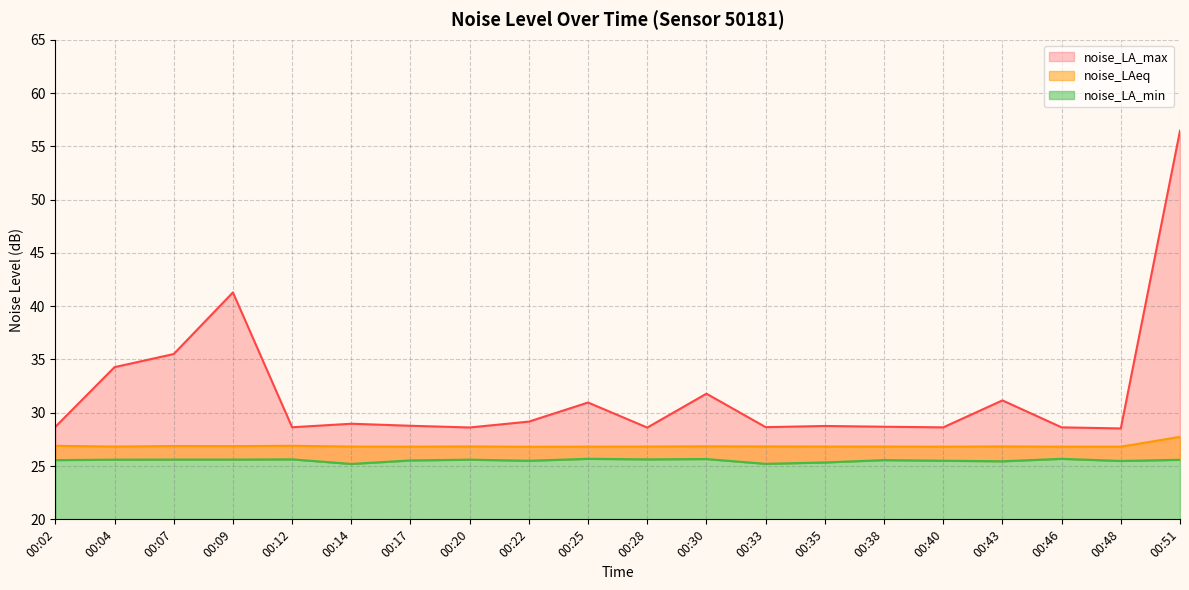

What is the maximum value shown in the chart?

56.5